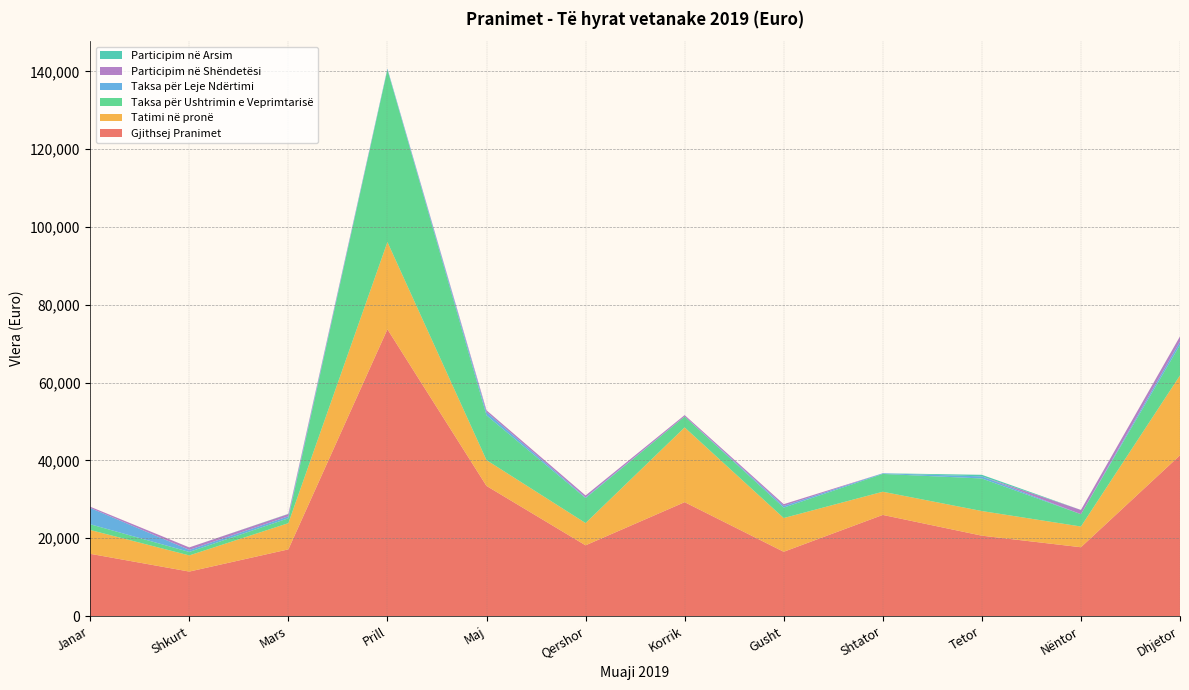

Reading left to right, list all the values displayed in this chart.

Gjithsej Pranimet: 16005.2	11440.2	17142.9	73712.3	33449.3	18188.2	29276.2	16526.5	25999.4	20666.7	17695.9	41332.7
Tatimi në pronë: 6124.9	4150.4	6735.1	22418.1	6634.0	5725.0	19206.2	8669.3	5958.2	6330.4	5326.0	20515.1
Taksa për Ushtrimin e Veprimtarisë: 1470.0	900.0	1260.0	44282.8	11515.8	6407.2	2802.8	2675.0	4576.4	8370.4	3167.0	7849.0
Taksa për Leje Ndërtimi: 4188.8	526.0	509.1	297.4	811.0	182.3	10.0	436.9	168.2	536.9	0.0	859.5
Participim në Shëndetësi: 319.5	632.8	578.5	0.0	484.3	496.7	360.2	454.2	0.0	0.0	1095.3	1332.0
Participim në Arsim: 0.0	0.0	55.0	0.0	0.0	0.0	0.0	0.0	0.0	405.0	0.0	0.0